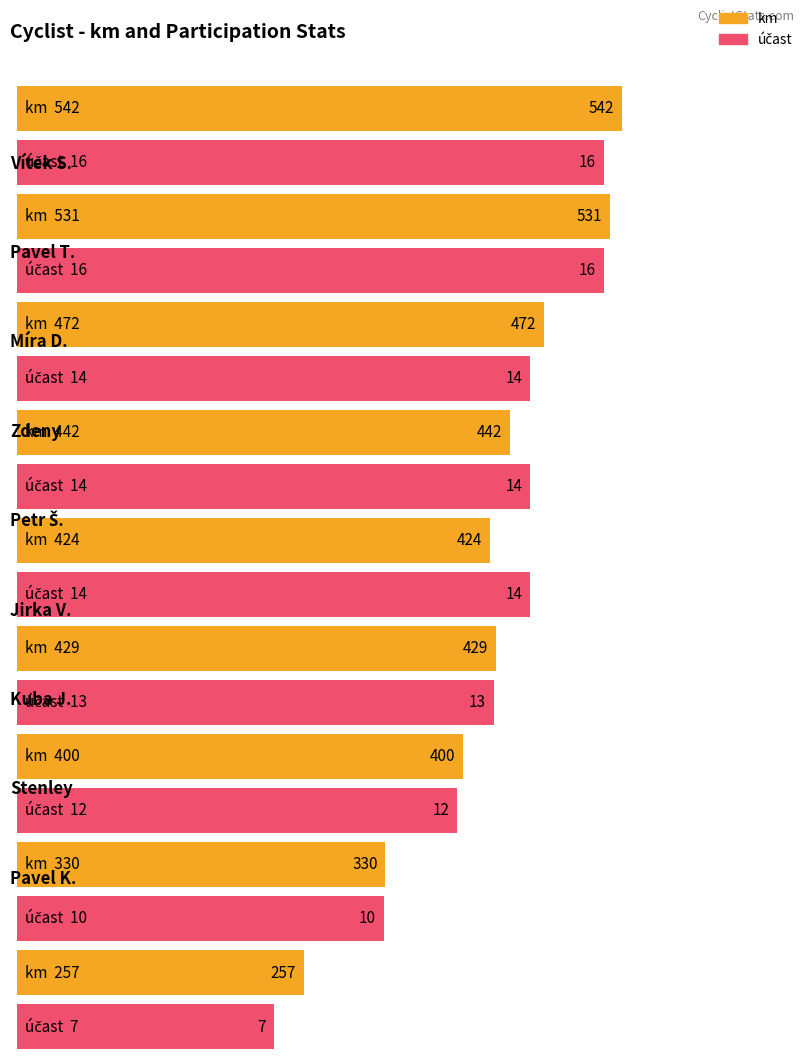

List the series in order of their overall mean, lowest first.

účast, km